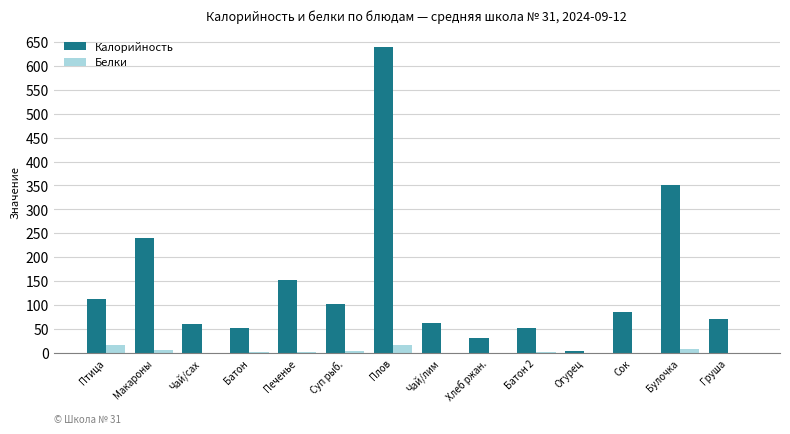

What is the maximum value shown in the chart?

639.9